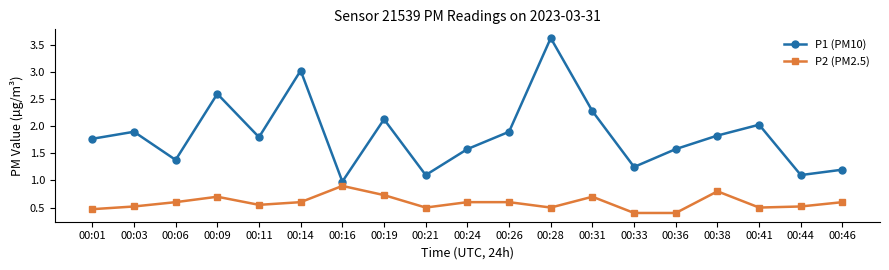

Is the value of P2 (PM2.5) at 00:21 greater than the value of P1 (PM10) at 00:11?

No